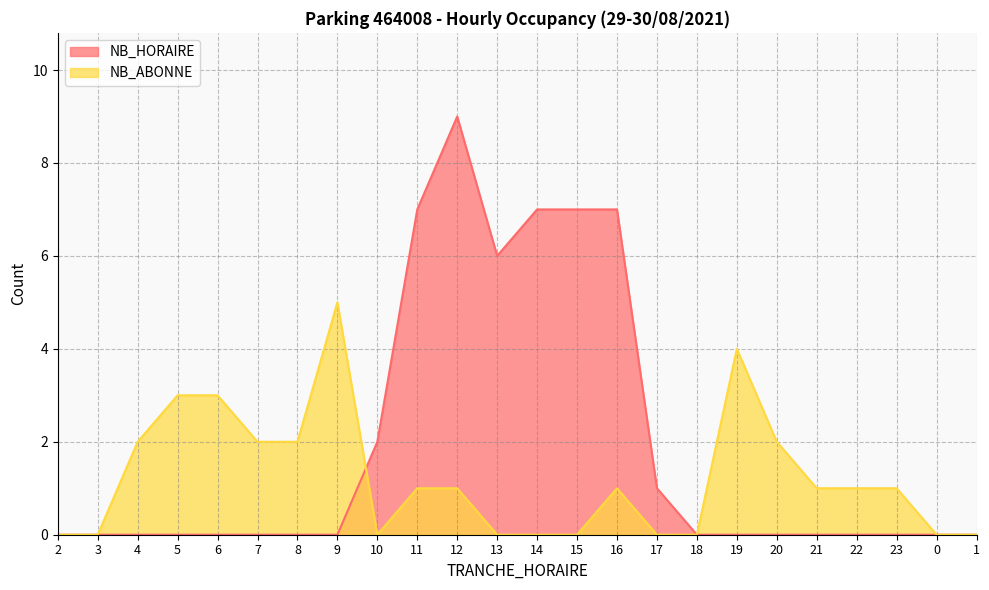

Which series has the widest spread of values?

NB_HORAIRE